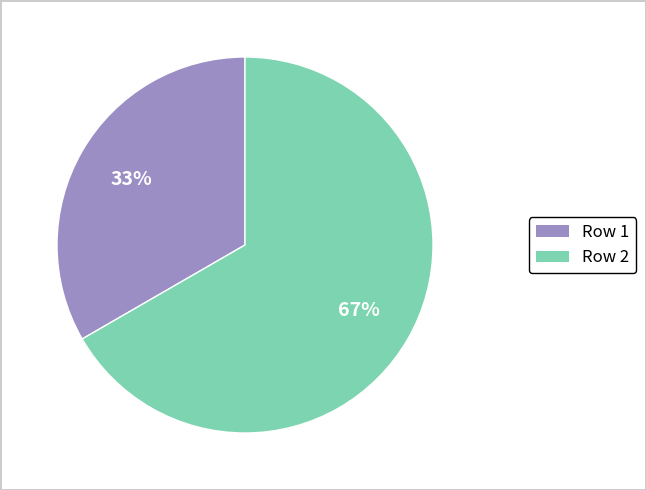

To the nearest percent, what is the combined percentage of Row 1 and Row 2?

100%